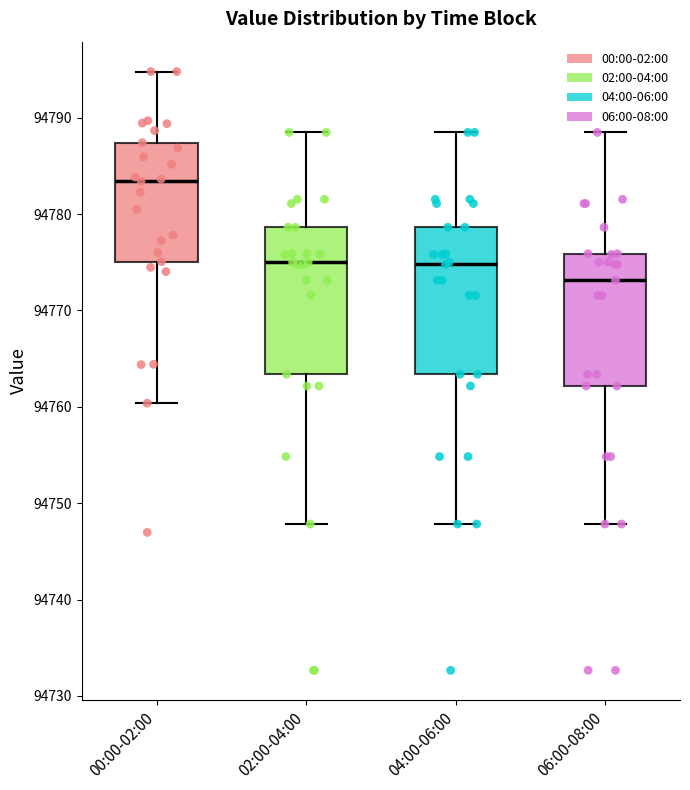

Where does the upper whisker of the box for 06:00-08:00 end on the y-axis? The values are not printed on the chart, so give them approximately, as read against the axis.

94788